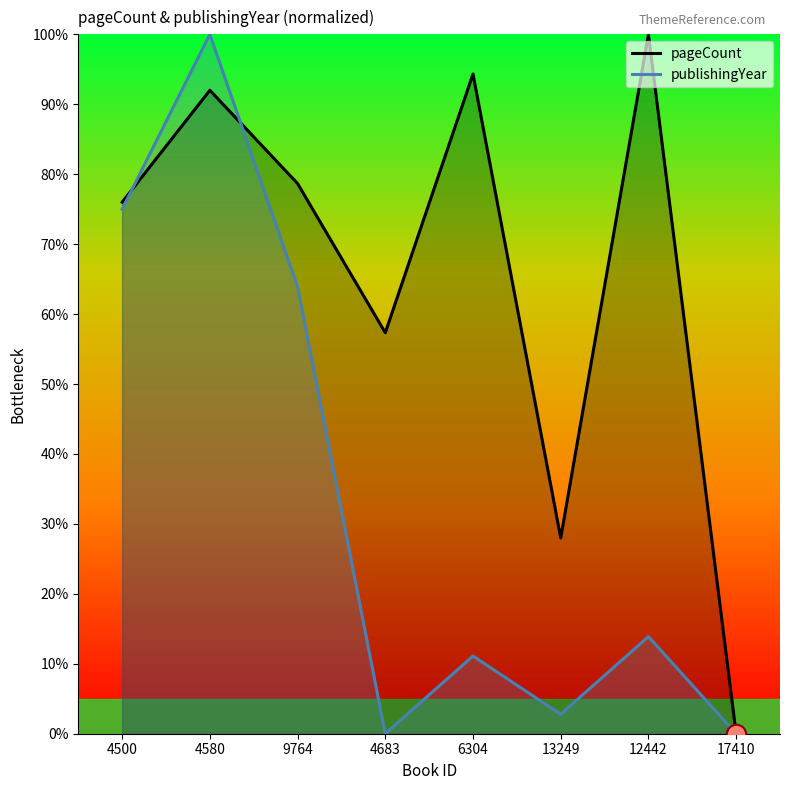

What is the difference between the pageCount values at 4580 and 9764?

13.3